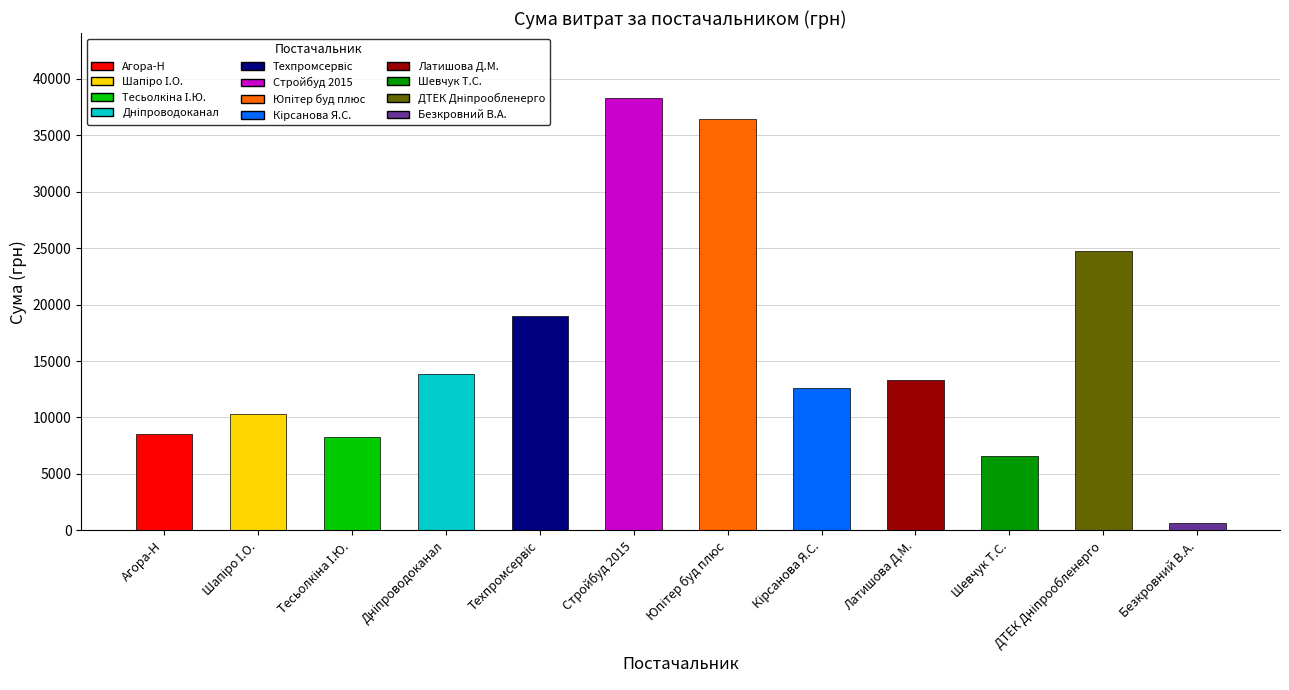

Read the value at Шевчук Т.С..

6570.0